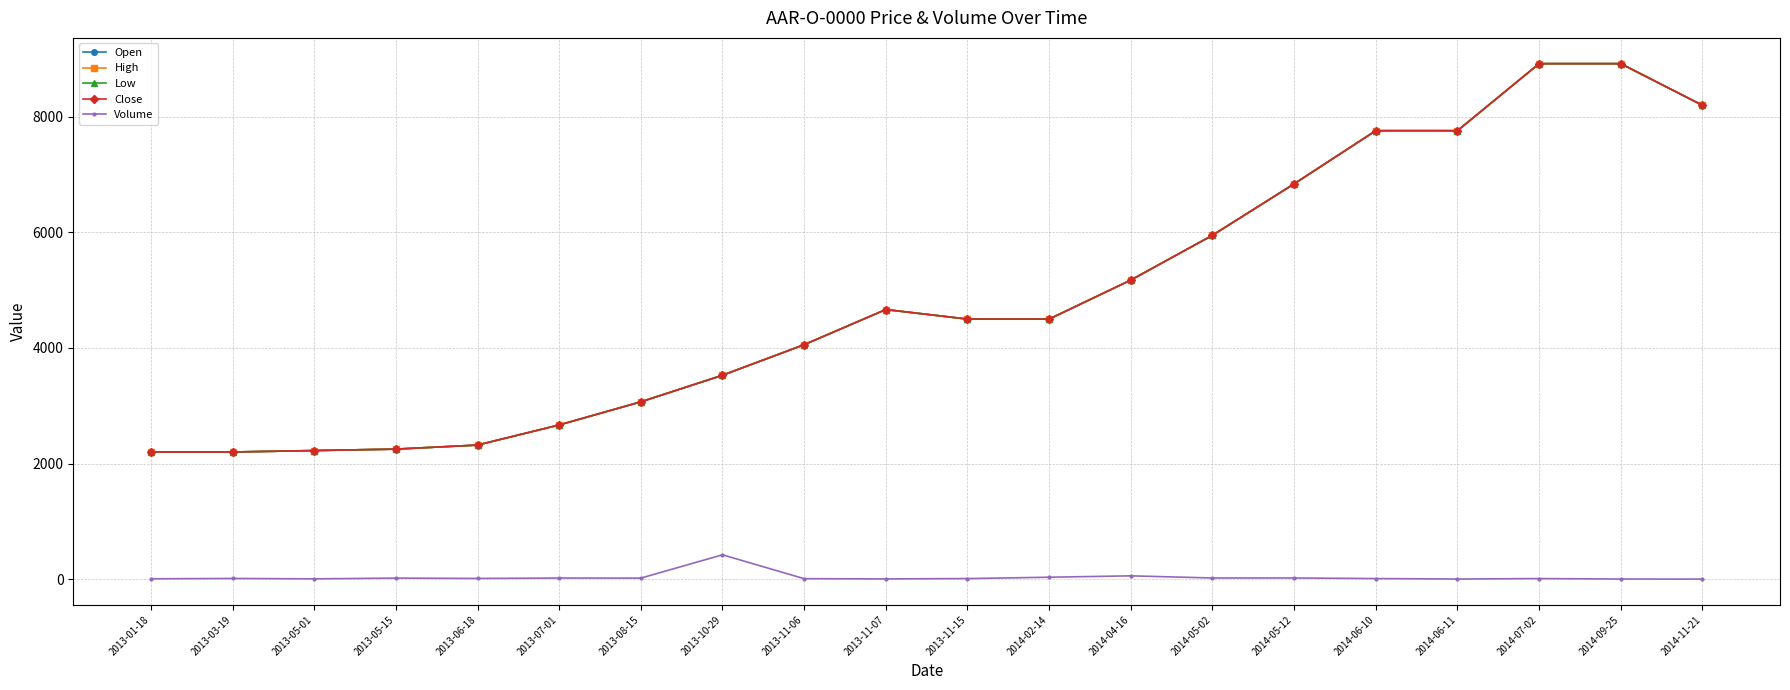

Reading right to left, what are all the values shown in this chart?

Open: 2014-11-21=8200	2014-09-25=8920	2014-07-02=8920	2014-06-11=7760	2014-06-10=7760	2014-05-12=6840	2014-05-02=5950	2014-04-16=5175	2014-02-14=4500	2013-11-15=4500	2013-11-07=4665	2013-11-06=4057	2013-10-29=3528	2013-08-15=3068	2013-07-01=2668	2013-06-18=2320	2013-05-15=2250	2013-05-01=2225	2013-03-19=2200	2013-01-18=2200
High: 2014-11-21=8200	2014-09-25=8920	2014-07-02=8920	2014-06-11=7760	2014-06-10=7760	2014-05-12=6840	2014-05-02=5950	2014-04-16=5175	2014-02-14=4500	2013-11-15=4500	2013-11-07=4665	2013-11-06=4057	2013-10-29=3528	2013-08-15=3068	2013-07-01=2668	2013-06-18=2320	2013-05-15=2250	2013-05-01=2225	2013-03-19=2200	2013-01-18=2200
Low: 2014-11-21=8200	2014-09-25=8920	2014-07-02=8920	2014-06-11=7760	2014-06-10=7760	2014-05-12=6840	2014-05-02=5950	2014-04-16=5175	2014-02-14=4500	2013-11-15=4500	2013-11-07=4665	2013-11-06=4057	2013-10-29=3528	2013-08-15=3068	2013-07-01=2668	2013-06-18=2320	2013-05-15=2250	2013-05-01=2225	2013-03-19=2200	2013-01-18=2200
Close: 2014-11-21=8200	2014-09-25=8920	2014-07-02=8920	2014-06-11=7760	2014-06-10=7760	2014-05-12=6840	2014-05-02=5950	2014-04-16=5175	2014-02-14=4500	2013-11-15=4500	2013-11-07=4665	2013-11-06=4057	2013-10-29=3528	2013-08-15=3068	2013-07-01=2668	2013-06-18=2320	2013-05-15=2250	2013-05-01=2225	2013-03-19=2200	2013-01-18=2200
Volume: 2014-11-21=1	2014-09-25=2	2014-07-02=10	2014-06-11=2	2014-06-10=10	2014-05-12=20	2014-05-02=20	2014-04-16=57	2014-02-14=33	2013-11-15=10	2013-11-07=4	2013-11-06=8	2013-10-29=421	2013-08-15=18	2013-07-01=19	2013-06-18=12	2013-05-15=18	2013-05-01=5	2013-03-19=12	2013-01-18=6